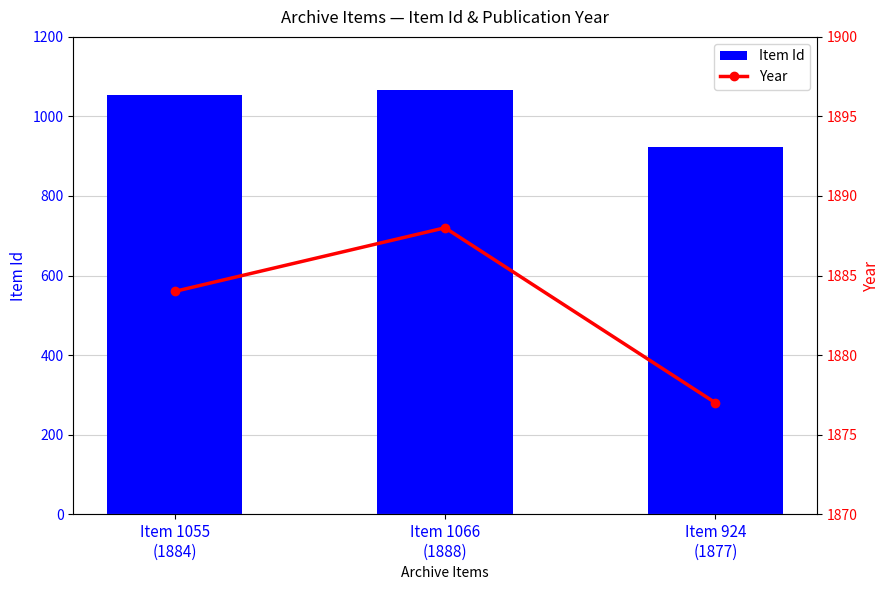

At how many categories does at least one series exceed 1037?

3